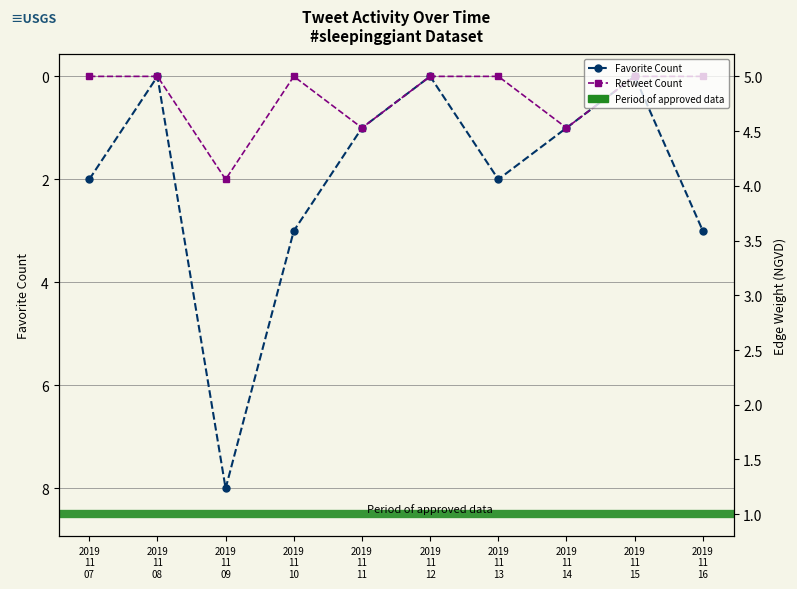

What is the label of the 10th point from the right?

2019
11
07